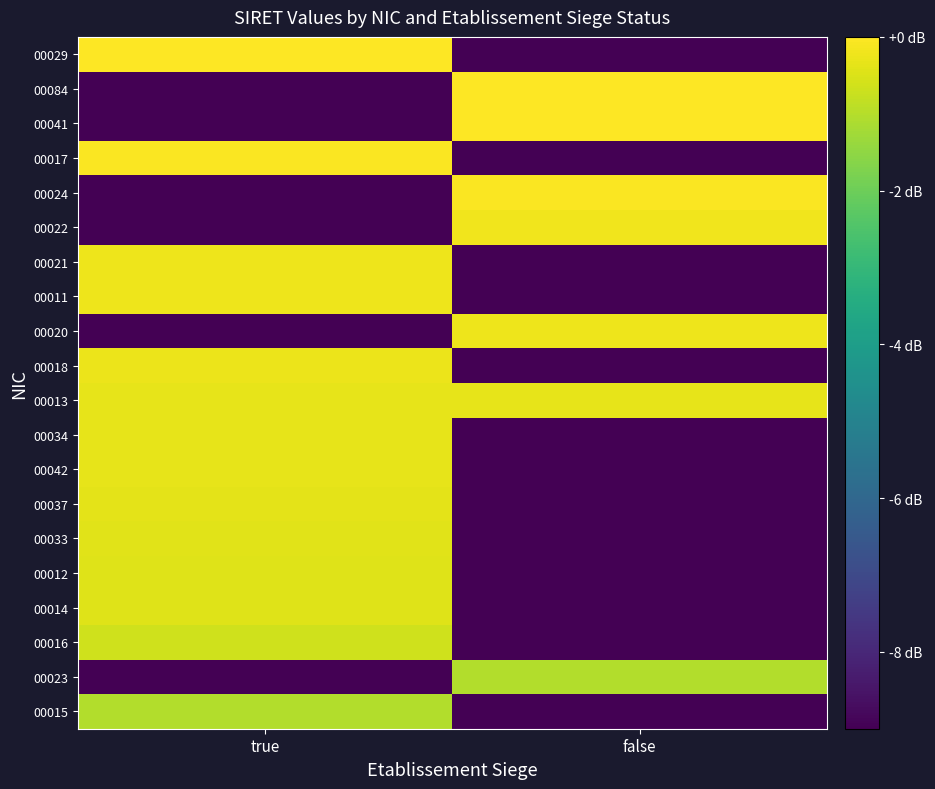

At which category is the sum across all series the highest?

true